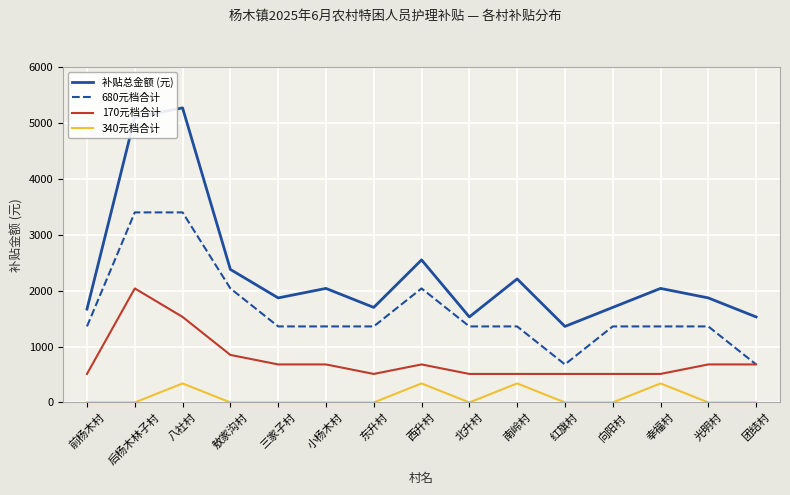

True or false: 680元档合计 and 340元档合计 cross at least once.

False